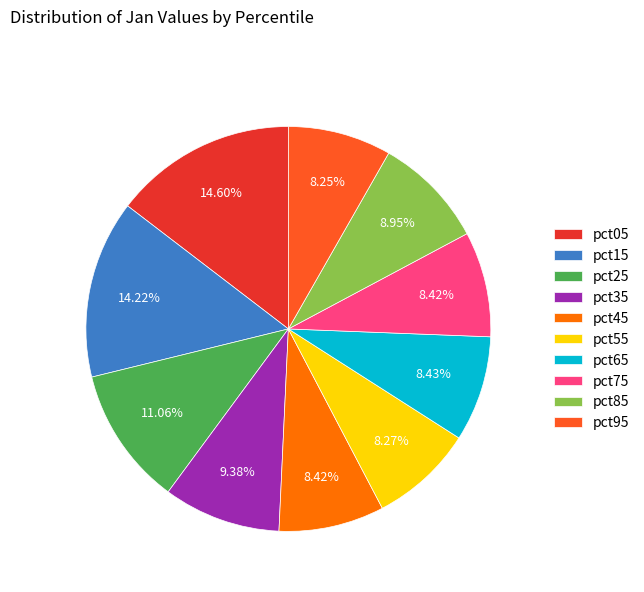

Count the number of slices in the pie.

10